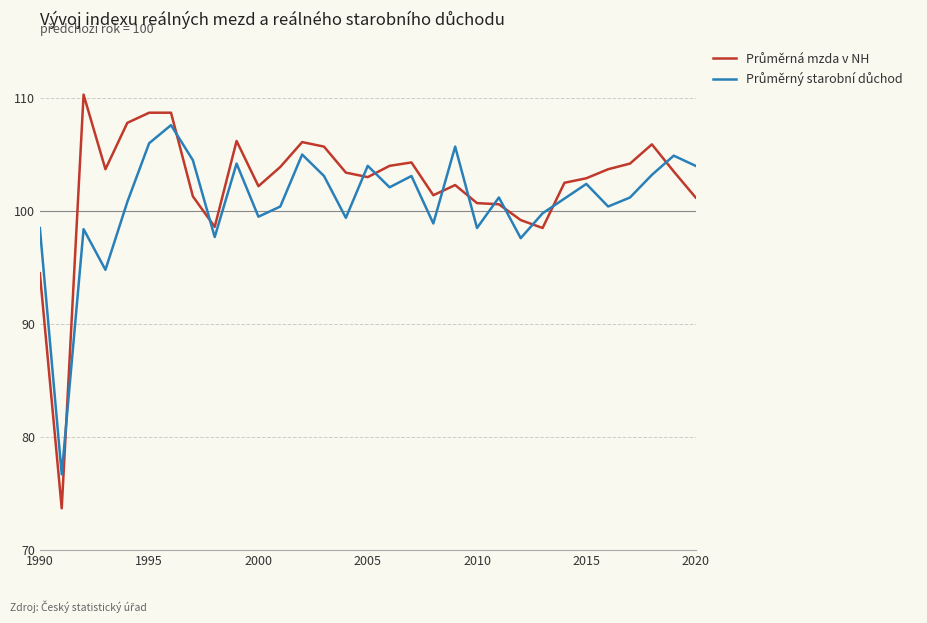

What is the greatest value displayed?

110.3